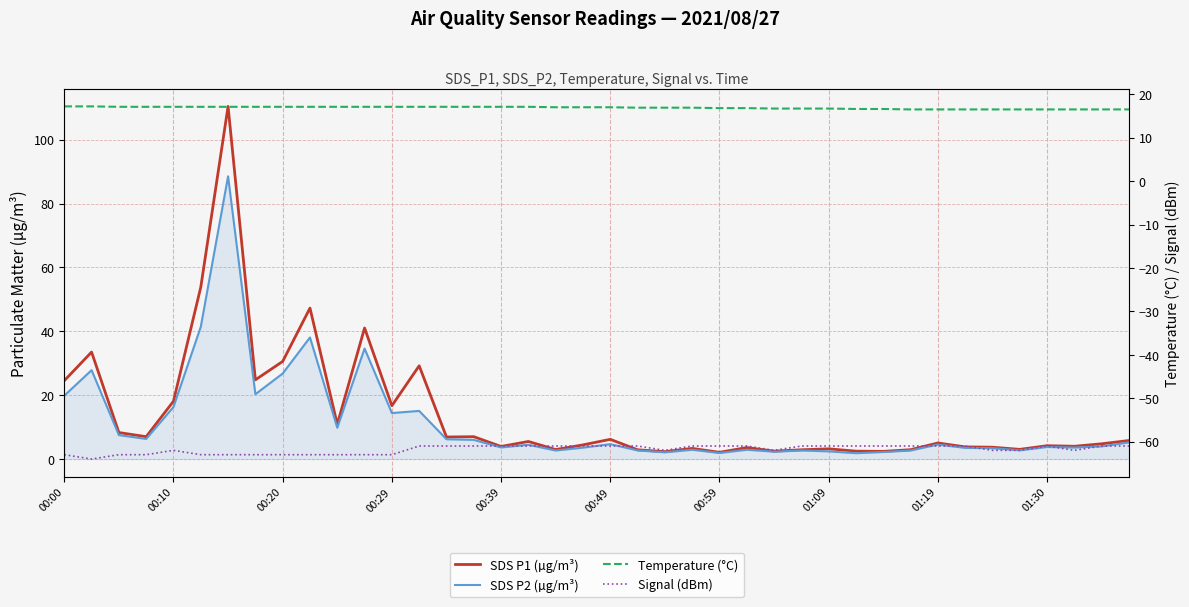

Is this an area chart (filled region under the line)?

No